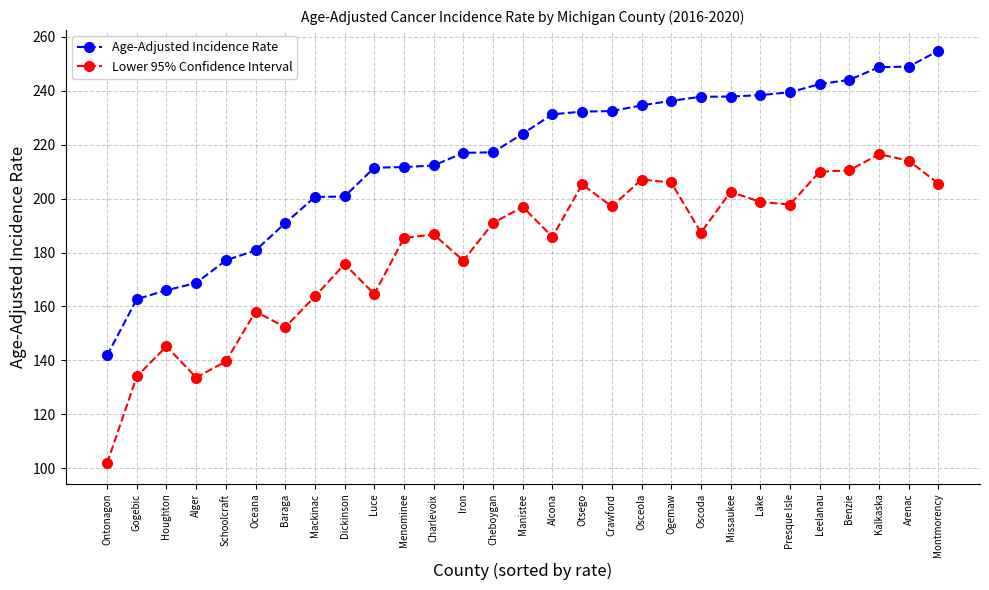

What is the difference between the maximum and minimum values in the Age-Adjusted Incidence Rate series?

113.1